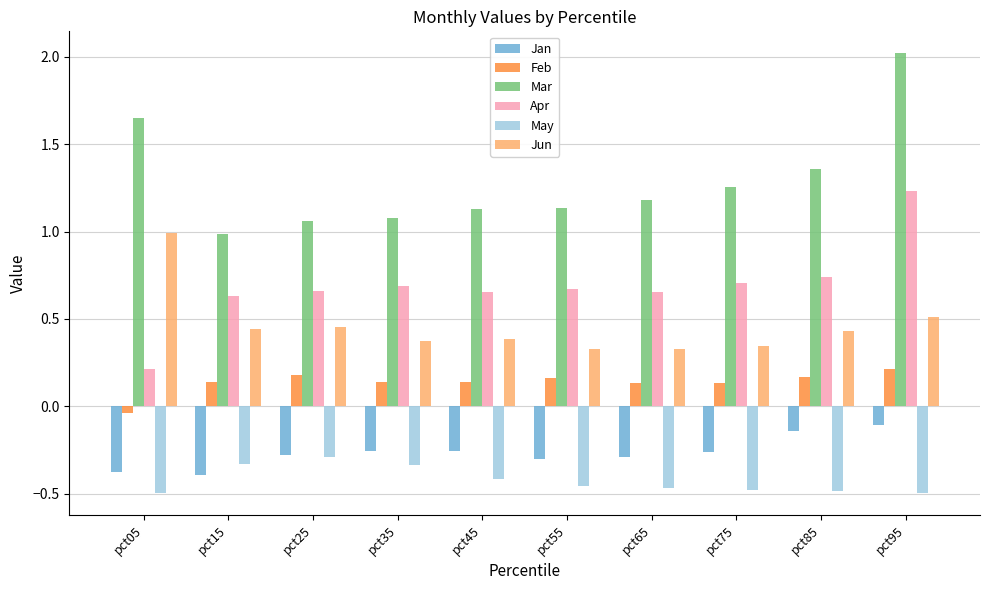

What is the spread (max minus min) of values at pct85?

1.8